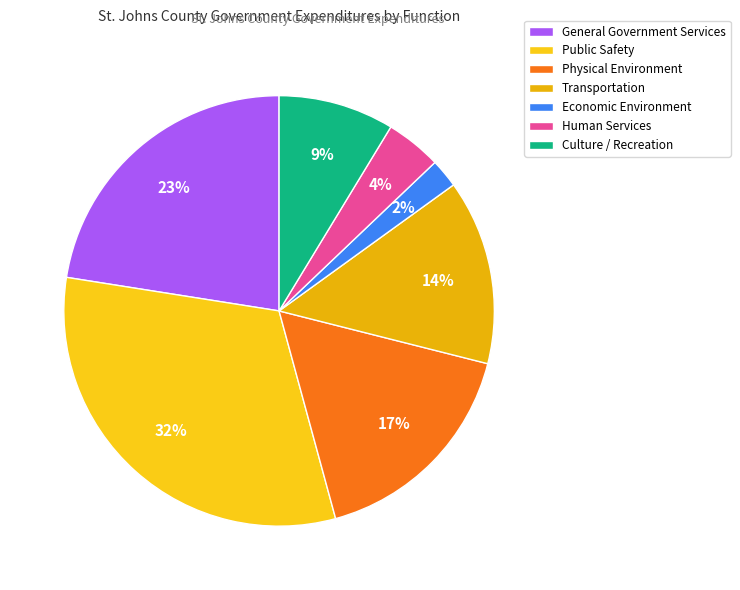

Approximately how many times larger is the value at Transportation compared to Public Safety?

0.4